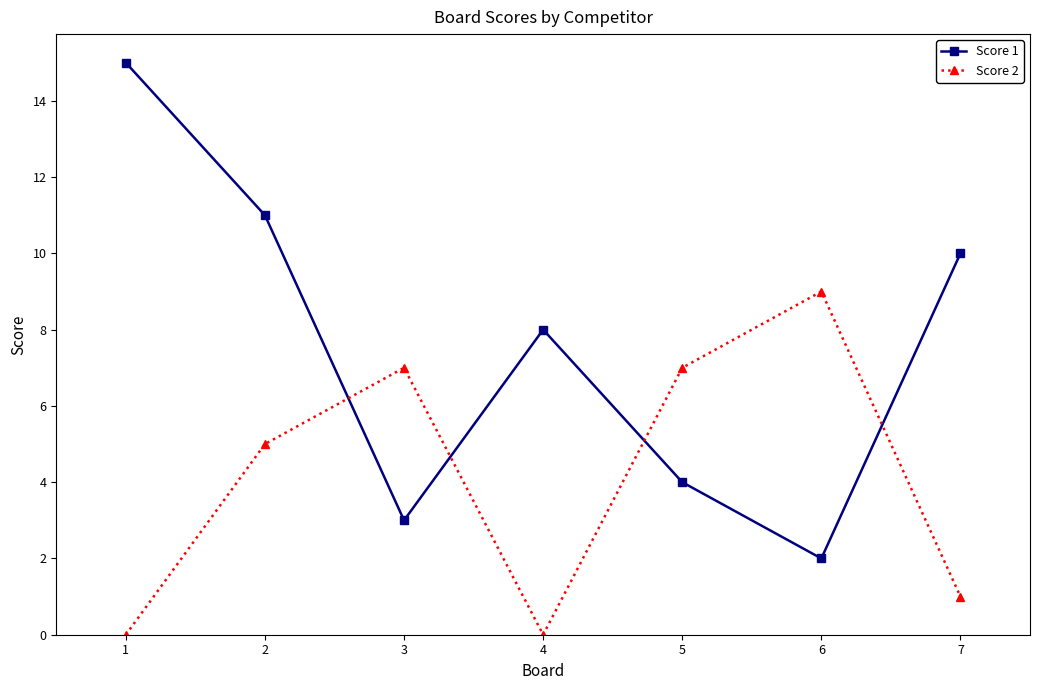

What is the value of the Score 1 point at the 5th from the left?

4